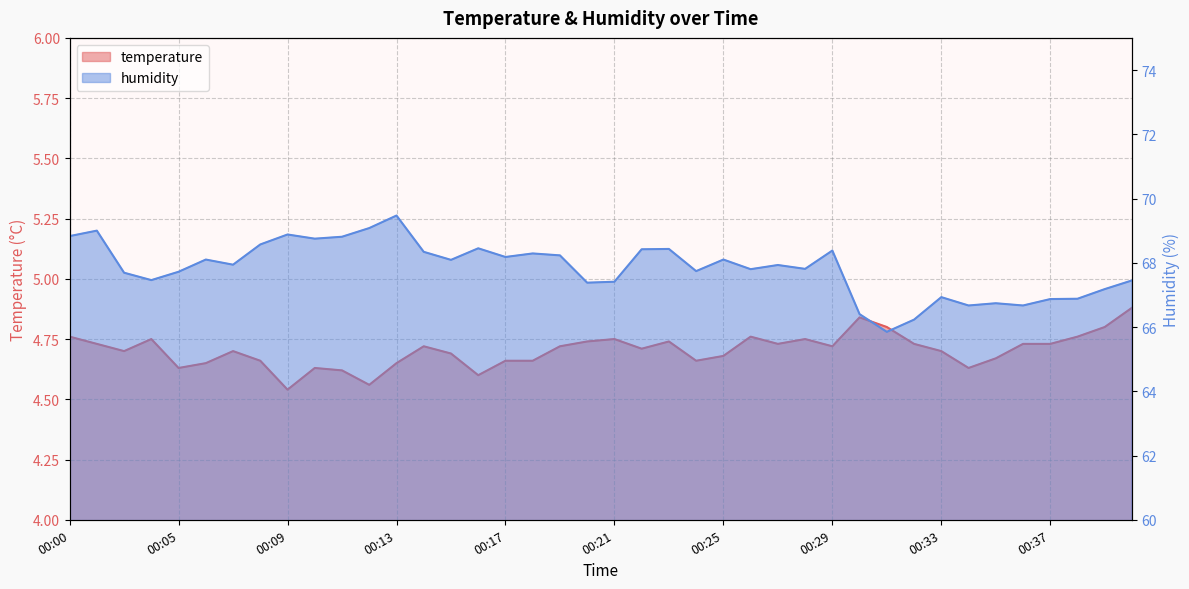

Reading right to left, list all the values displayed in this chart.

temperature: 4.9	4.8	4.8	4.7	4.7	4.7	4.6	4.7	4.7	4.8	4.8	4.7	4.8	4.7	4.8	4.7	4.7	4.7	4.7	4.8	4.7	4.7	4.7	4.7	4.6	4.7	4.7	4.7	4.6	4.6	4.6	4.5	4.7	4.7	4.7	4.6	4.8	4.7	4.7	4.8
humidity: 67.5	67.2	66.9	66.9	66.7	66.7	66.7	66.9	66.2	65.8	66.4	68.4	67.8	67.9	67.8	68.1	67.7	68.4	68.4	67.4	67.4	68.2	68.3	68.2	68.5	68.1	68.3	69.5	69.1	68.8	68.8	68.9	68.6	67.9	68.1	67.7	67.5	67.7	69.0	68.8